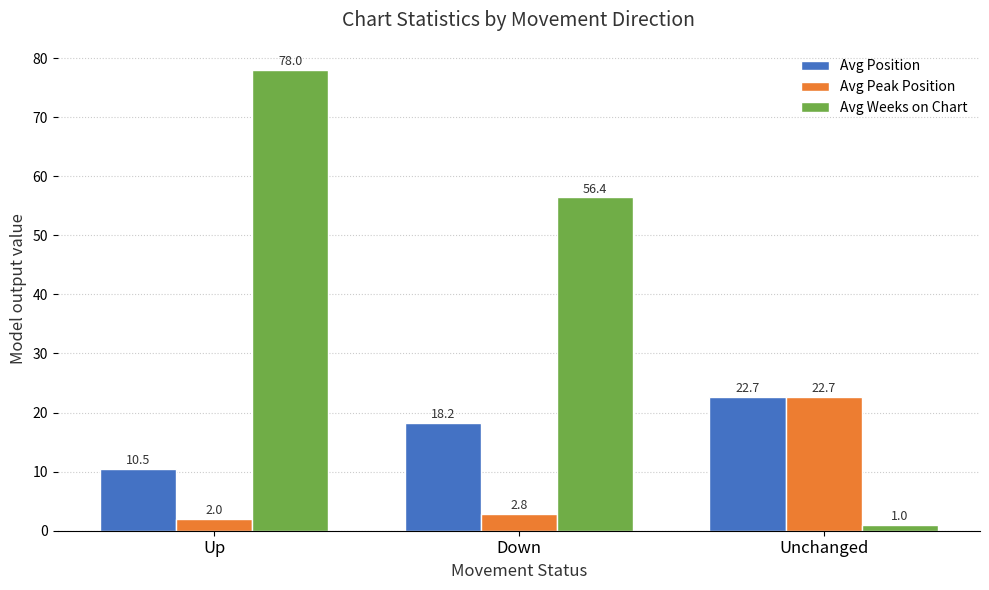

How many groups of bars are there?

3